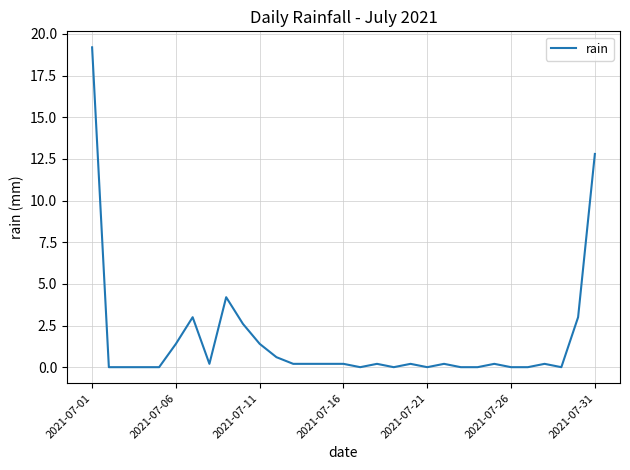

What is the greatest value displayed?

19.2